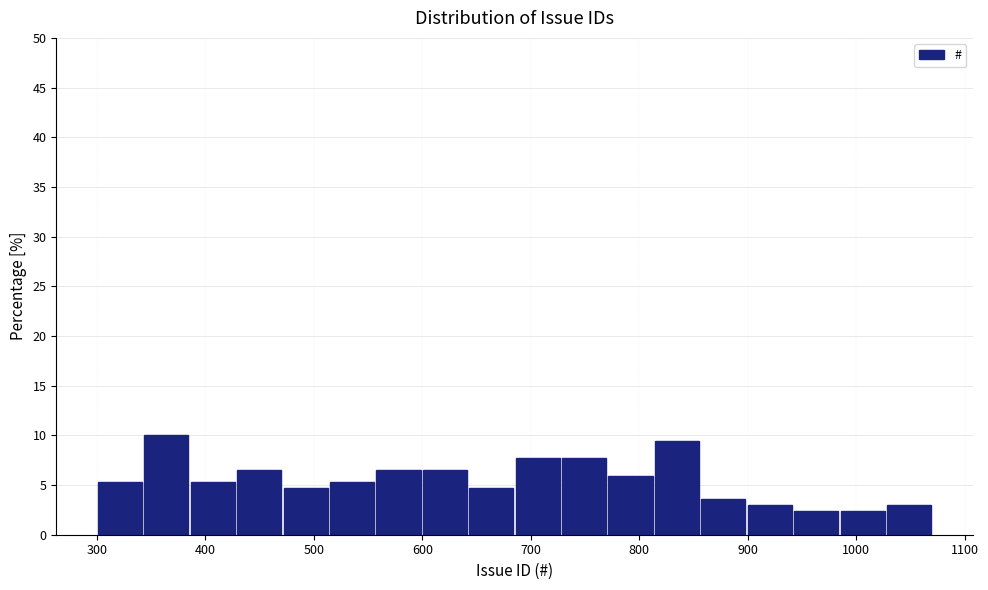

Reading left to right, list every bar in this chart as the range it spans on the x-axis followed by its height. Neither the bar edges nor the heights are printed on the chart, so give them approximately, as read against the axes.

300 to 340: 5.5
340 to 390: 10.0
390 to 430: 5.5
430 to 470: 6.5
470 to 510: 4.5
510 to 560: 5.5
560 to 600: 6.5
600 to 640: 6.5
640 to 690: 4.5
690 to 730: 7.5
730 to 770: 7.5
770 to 810: 6.0
810 to 860: 9.5
860 to 900: 3.5
900 to 940: 3.0
940 to 980: 2.5
980 to 1030: 2.5
1030 to 1070: 3.0